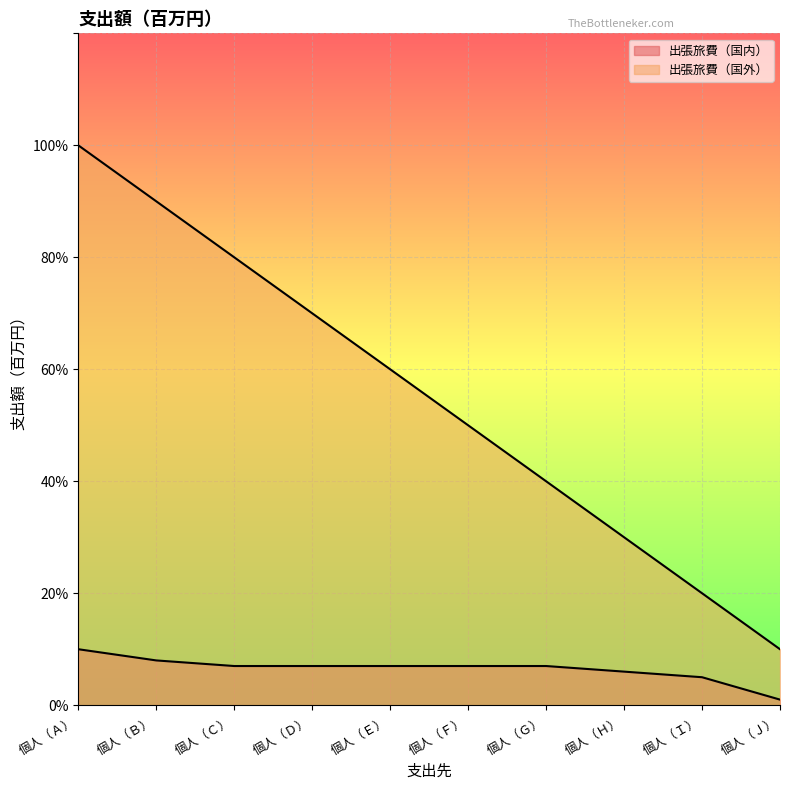

How many 出張旅費（国外） values are between 0 and 1?

10